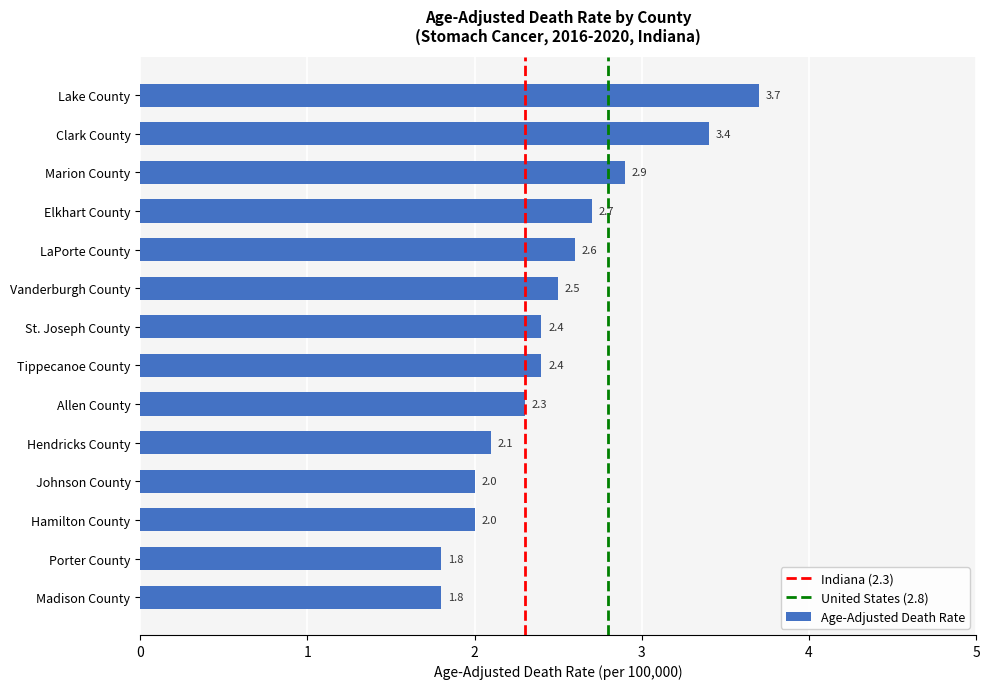

What is the smallest value displayed?

1.8